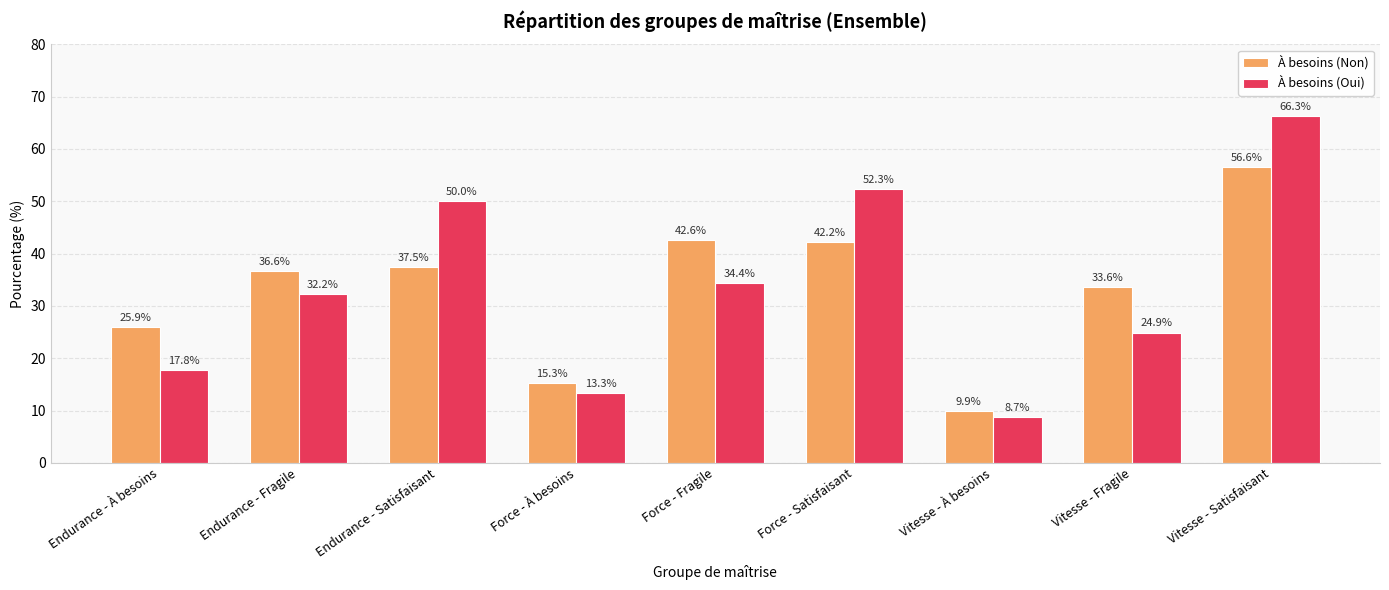

True or false: À besoins (Oui) has a value of 9.3 at Endurance - Fragile.

False